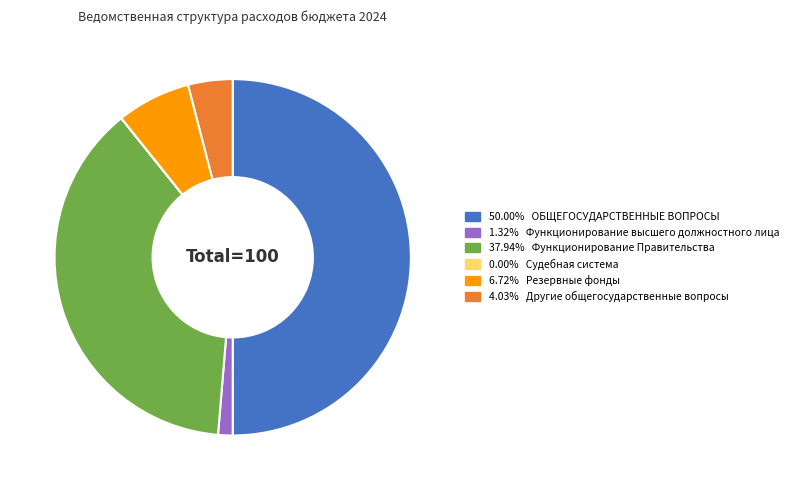

Which category has the smallest portion of the pie?

Судебная система